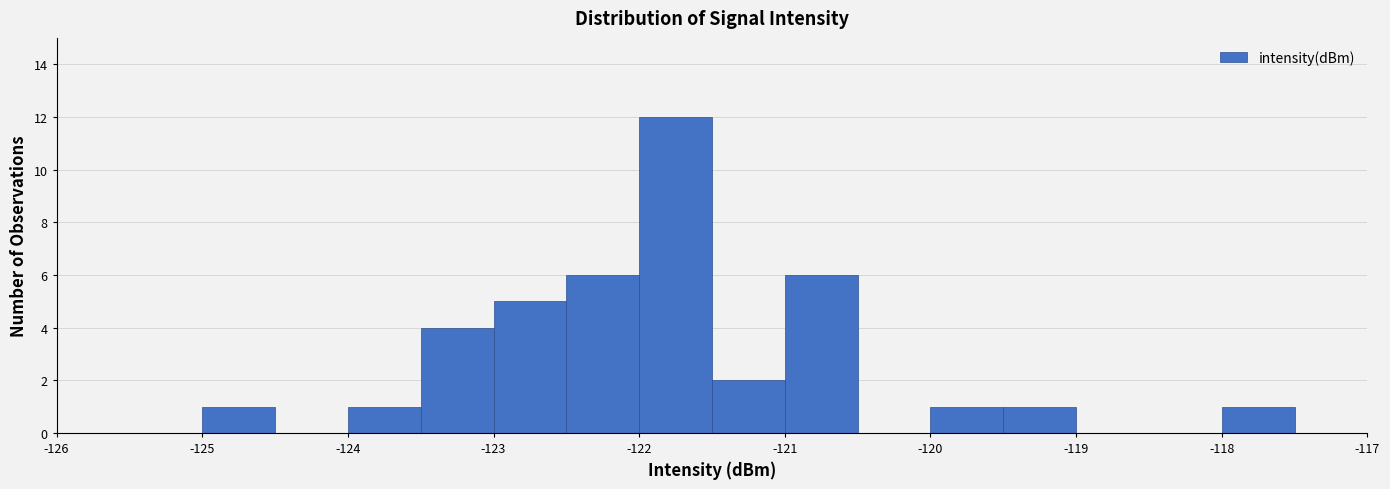

Over which range of the x-axis is the bar tallest?

-122.0 to -121.5